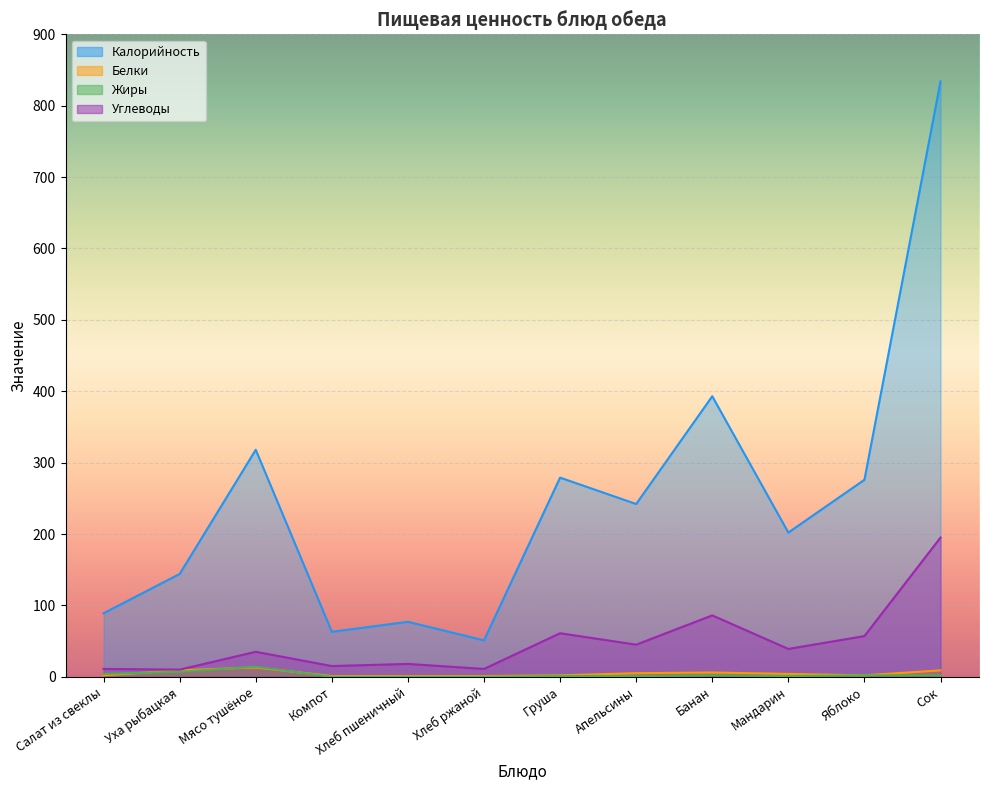

How many values in the Углеводы series are below 39?

6